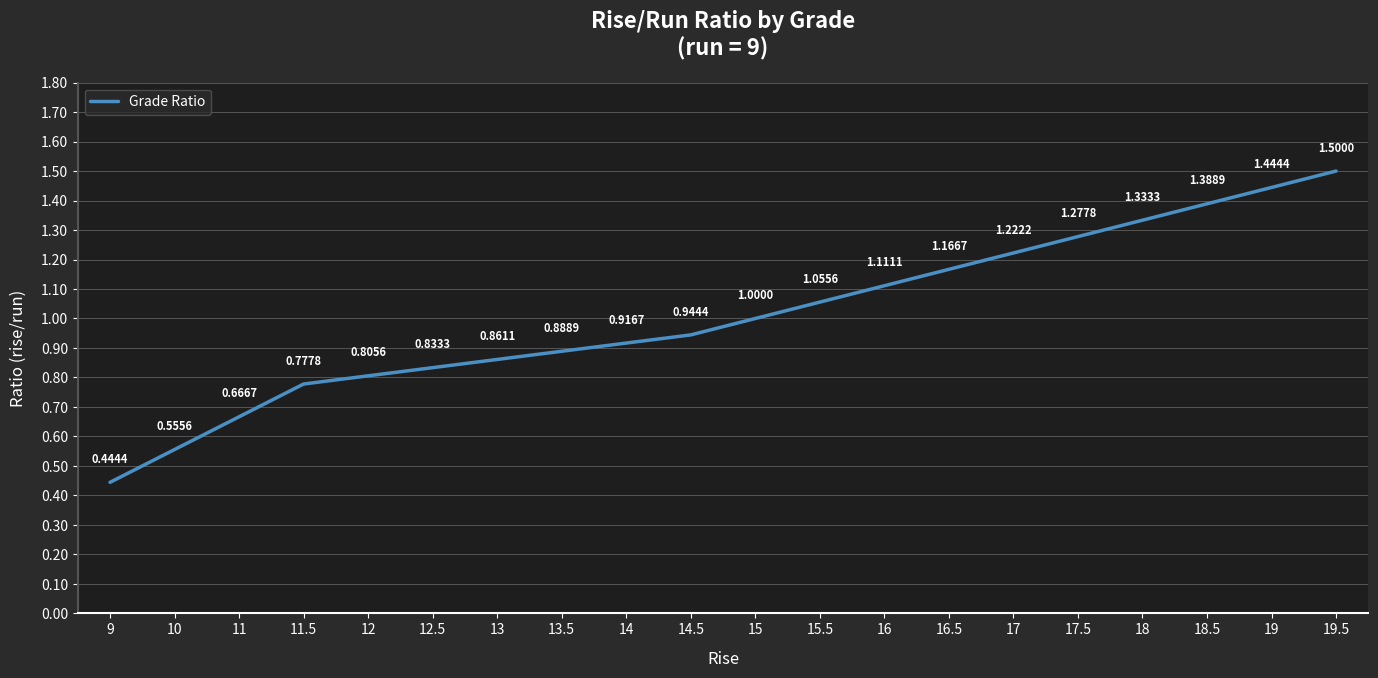

List the labels in order of value, smallest first.

9, 10, 11, 11.5, 12, 12.5, 13, 13.5, 14, 14.5, 15, 15.5, 16, 16.5, 17, 17.5, 18, 18.5, 19, 19.5